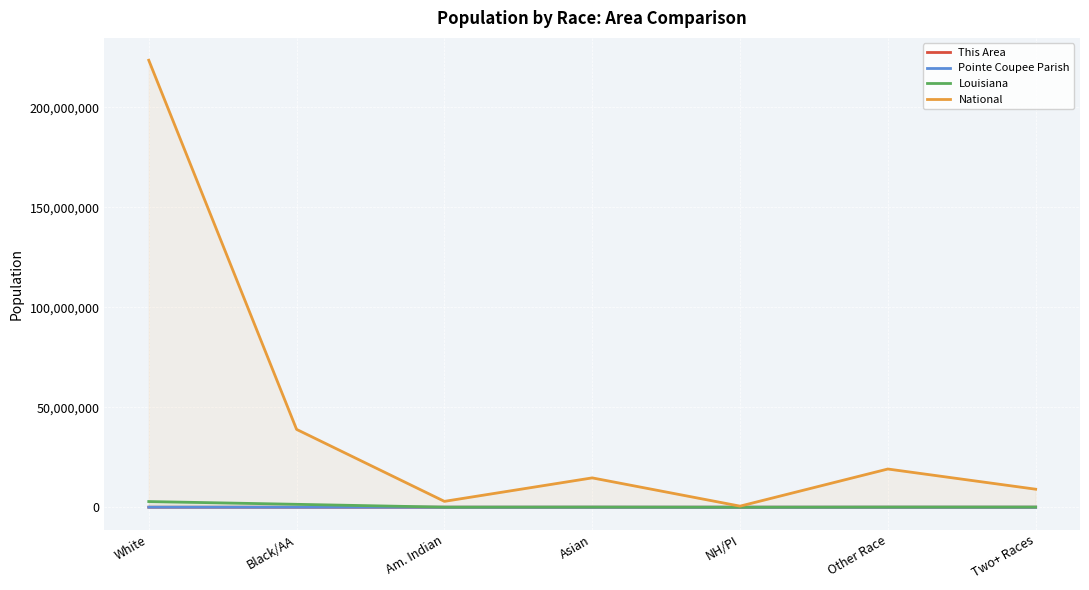

What value does the Louisiana series have at NH/PI, to the nearest 100?

2000